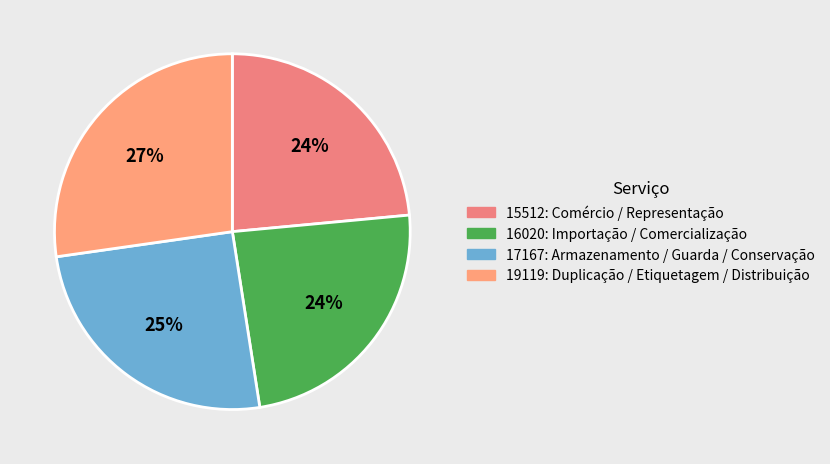

How many slices are in this pie chart?

4